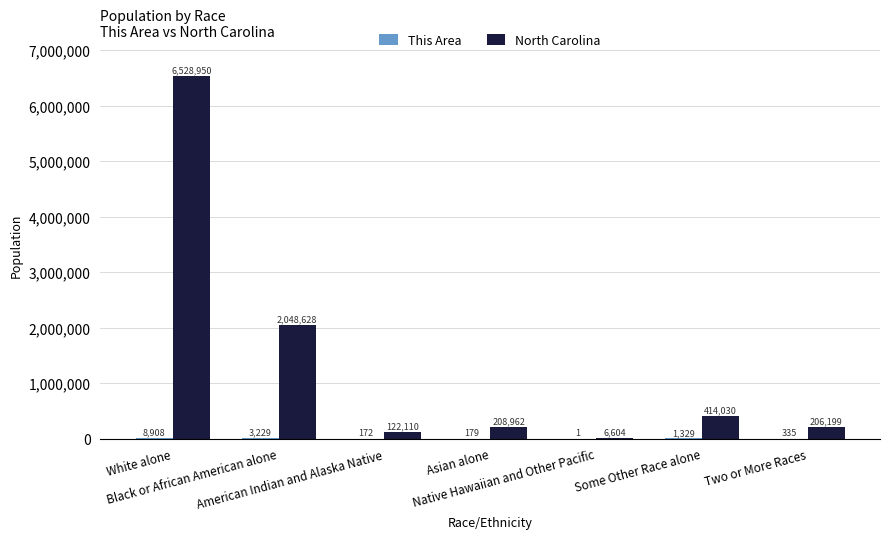

Which series has the largest total across all categories?

North Carolina